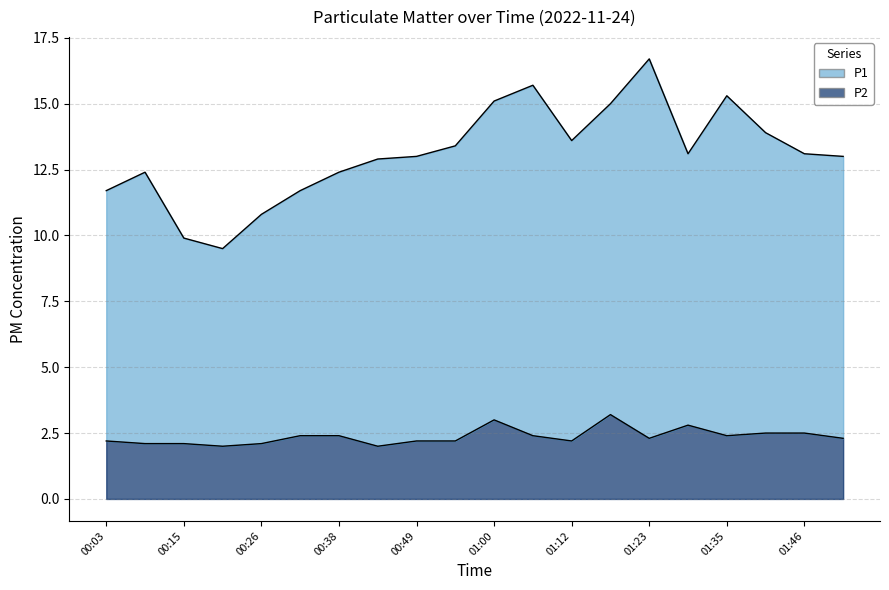

True or false: P1 and P2 intersect in this chart.

False